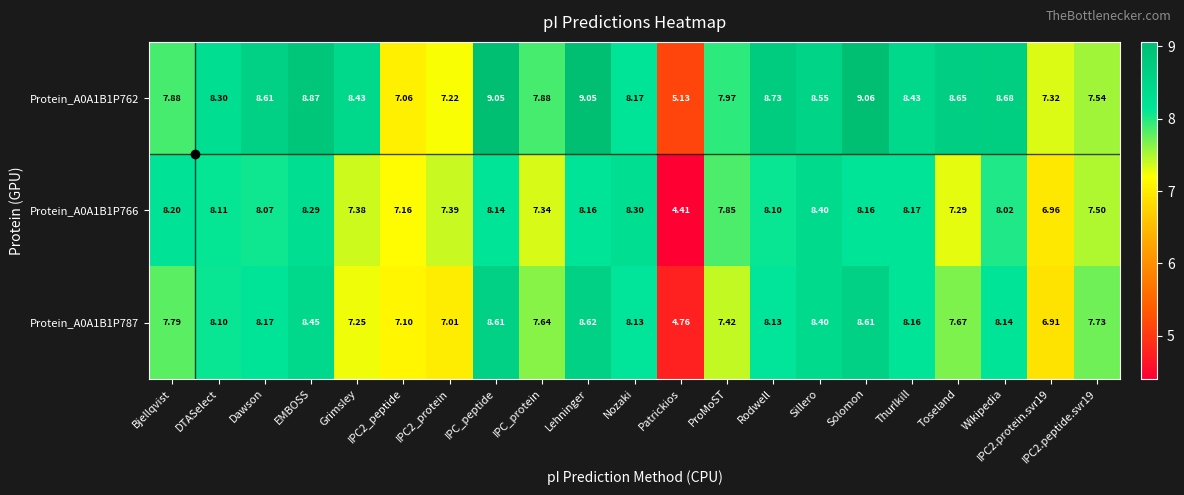

At which category does the chart reach its peak across all series?

Solomon